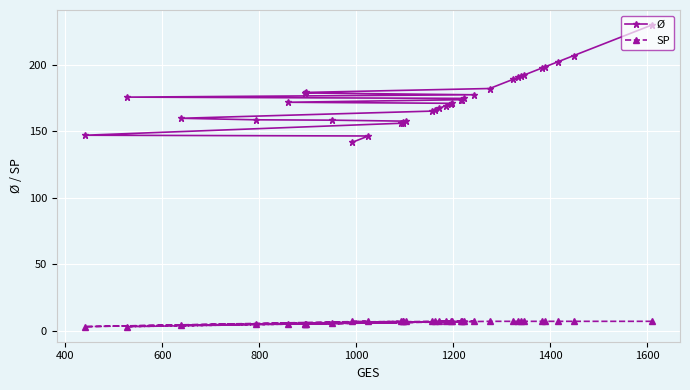

What is the value of the Ø point at the 30th from the left?

192.1